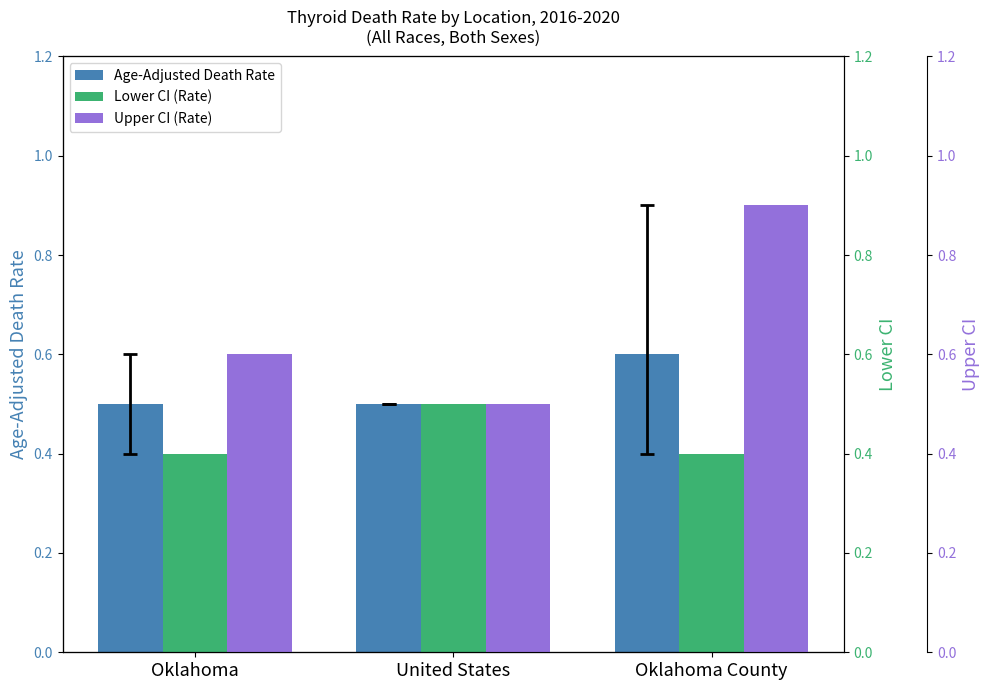

Are the bars grouped side by side (vs. stacked)?

Yes